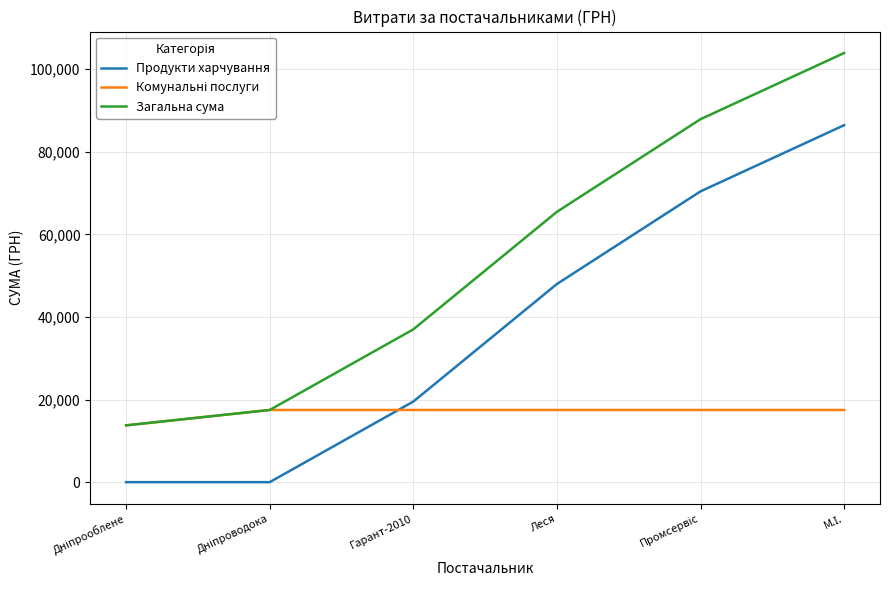

True or false: Продукти харчування has a value of 84978.3 at Леся.

False